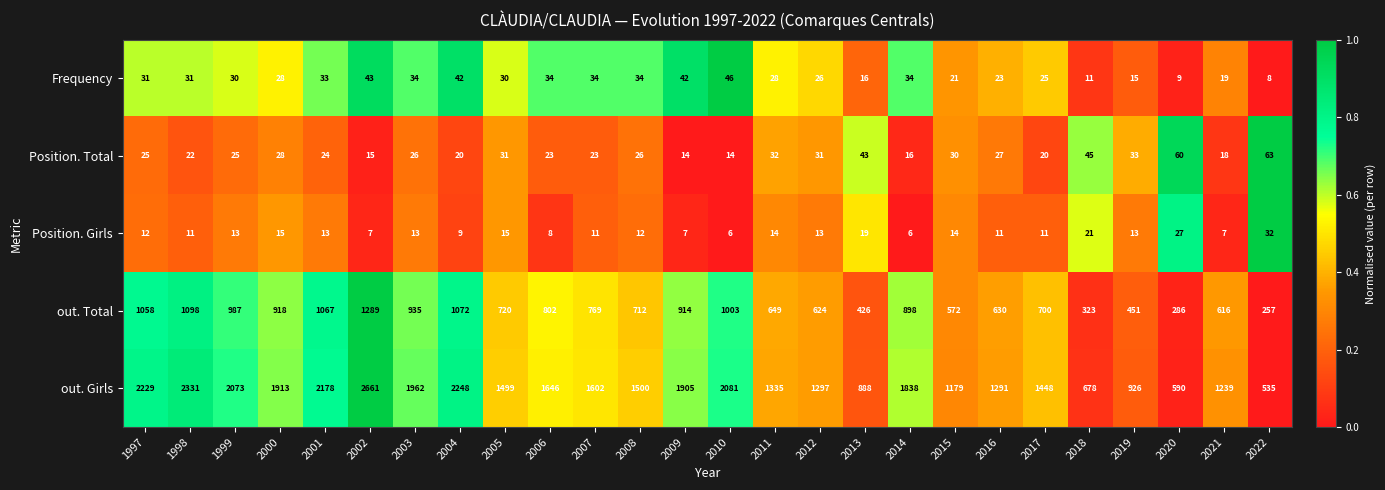

Which series changed the most between 2005 and 2011?

out. Girls